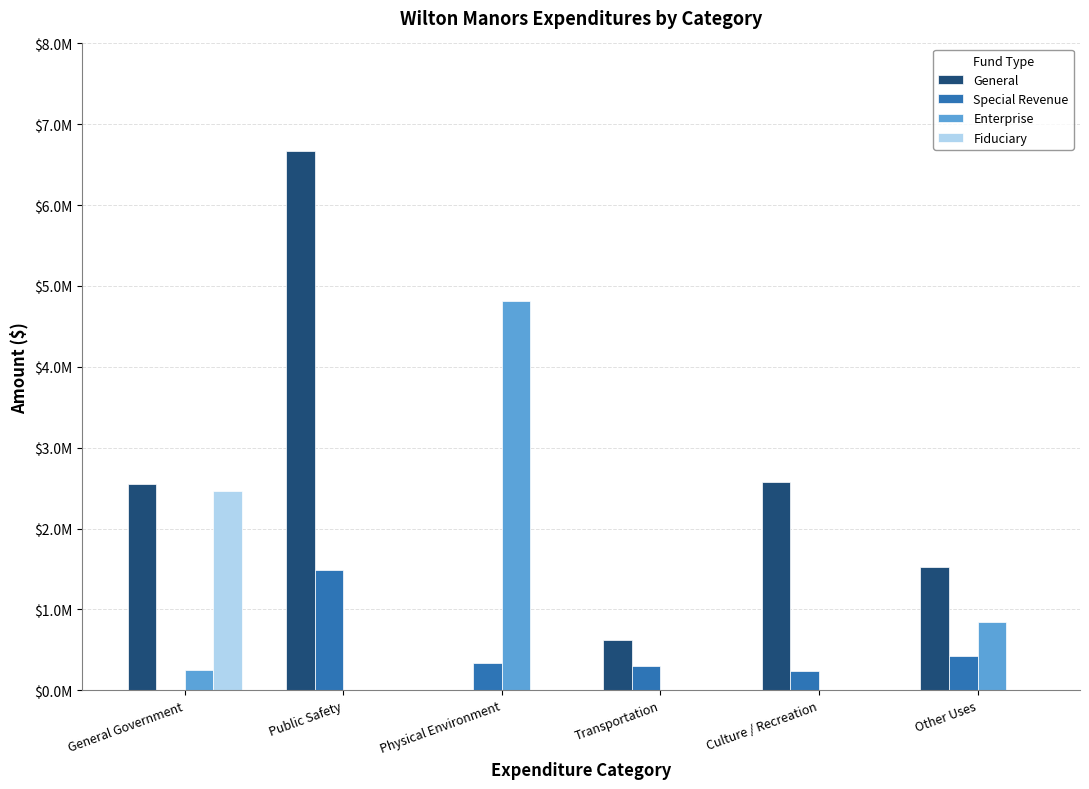

What is the total value across all series at Culture / Recreation?

2819176